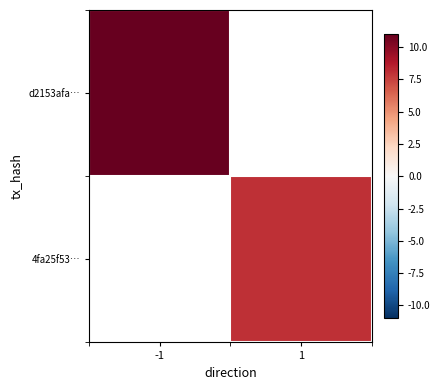

What is the maximum value shown in the chart?

11.0